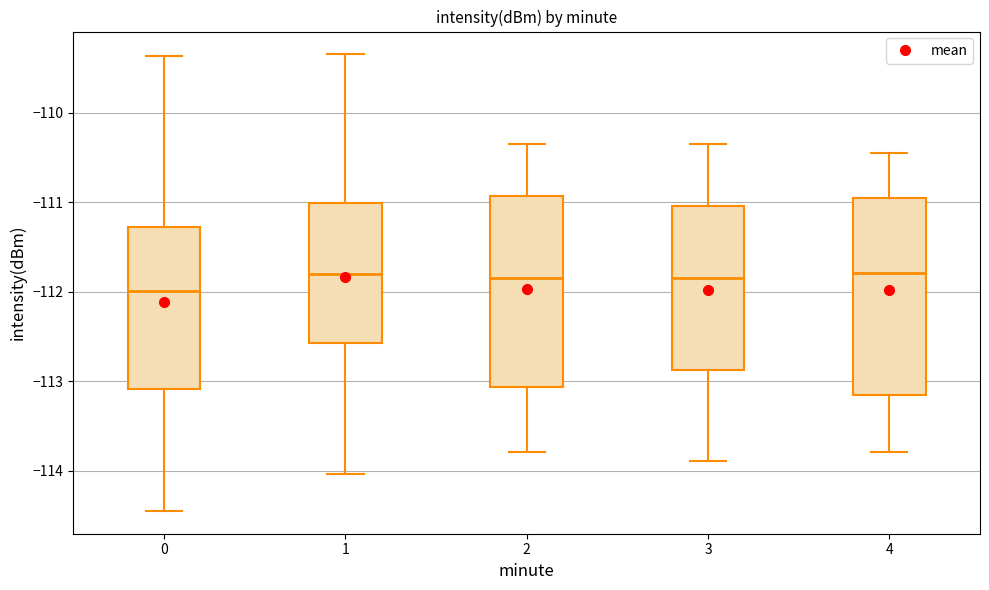

Where does the upper whisker of the box at x = 1 end on the y-axis? The values are not printed on the chart, so give them approximately, as read against the axis.

-109.4